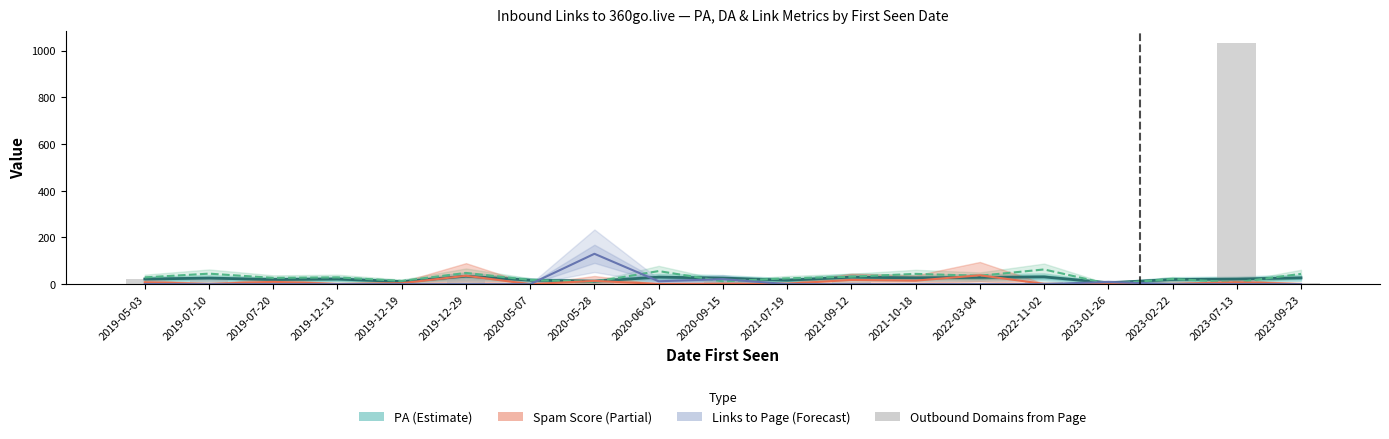

List the series in order of their peak value, lowest first.

PA, Spam Score, DA, Links to Page (÷30), Outbound Domains from Page